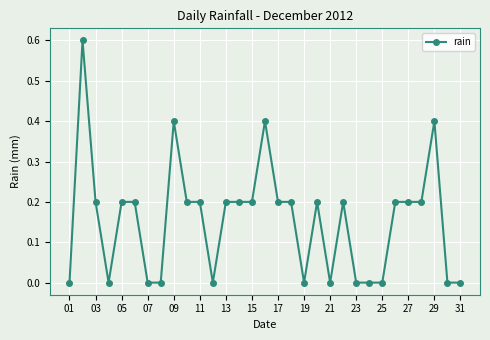

Reading right to left, list all the values displayed in this chart.

0.0	0.0	0.4	0.2	0.2	0.2	0.0	0.0	0.0	0.2	0.0	0.2	0.0	0.2	0.2	0.4	0.2	0.2	0.2	0.0	0.2	0.2	0.4	0.0	0.0	0.2	0.2	0.0	0.2	0.6	0.0